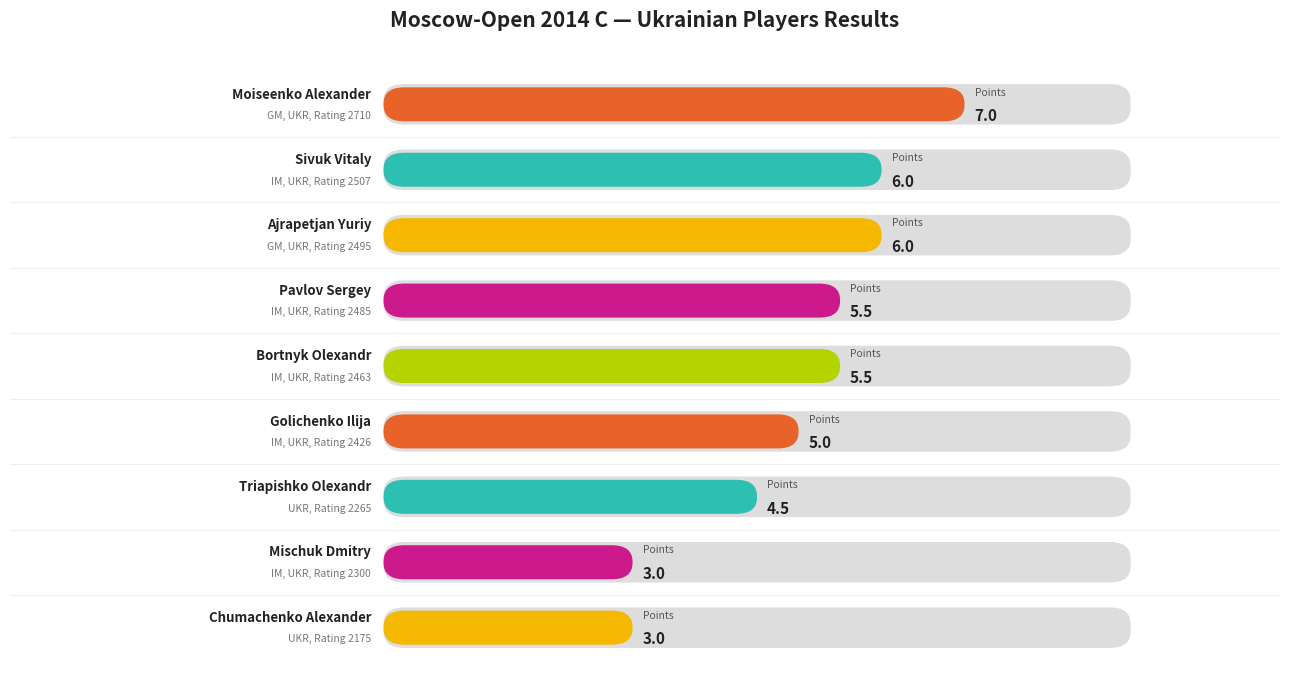

What is the difference between the values at Pavlov Sergey and Moiseenko Alexander?

1.5